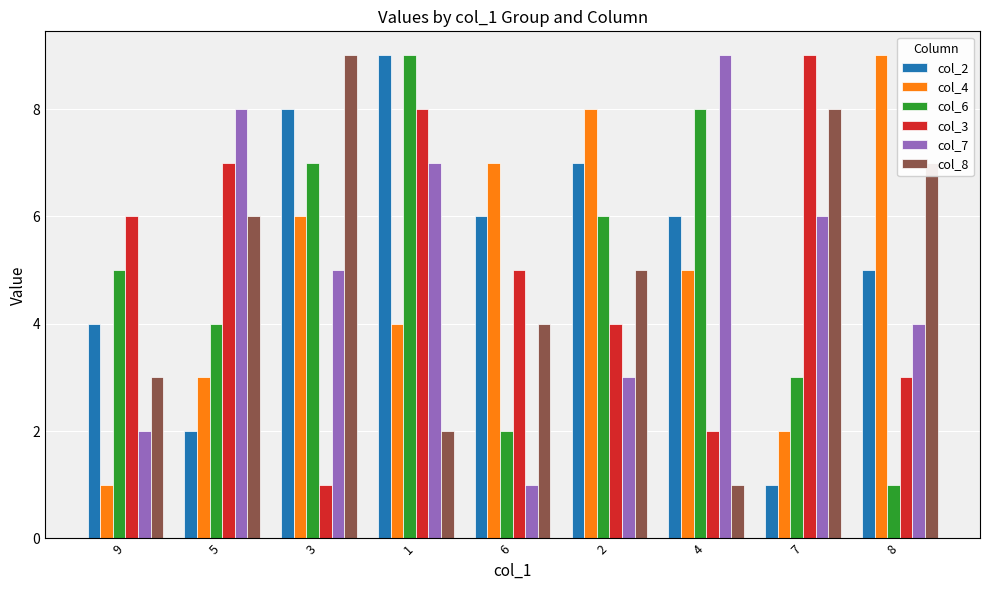

What is the label of the 1st bar from the right?

8